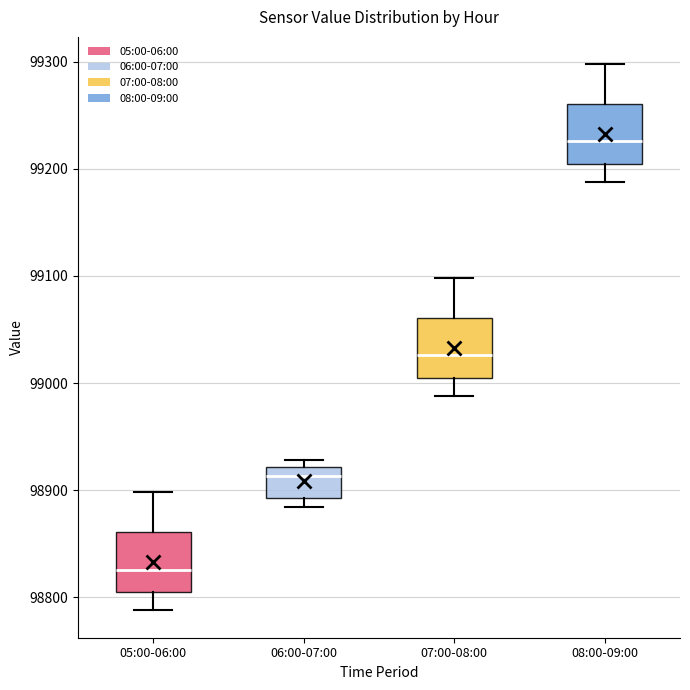

Reading left to right, read every box against the y-axis: the position of its median line, the range the box covers, and the ends of its whiskers. The values are not printed on the chart, so give them approximately, as read against the axis.

05:00-06:00: median 98830, box 98810 to 98860, whiskers 98790 to 98900
06:00-07:00: median 98910, box 98890 to 98920, whiskers 98880 to 98930
07:00-08:00: median 99030, box 99010 to 99060, whiskers 98990 to 99100
08:00-09:00: median 99230, box 99210 to 99260, whiskers 99190 to 99300